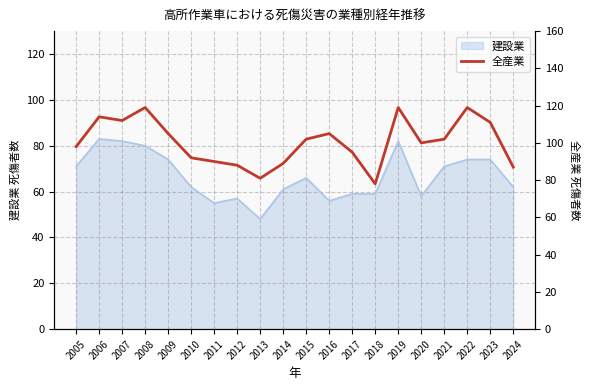

How many interior local valleys (lower than both neighbors) does the data have?

4